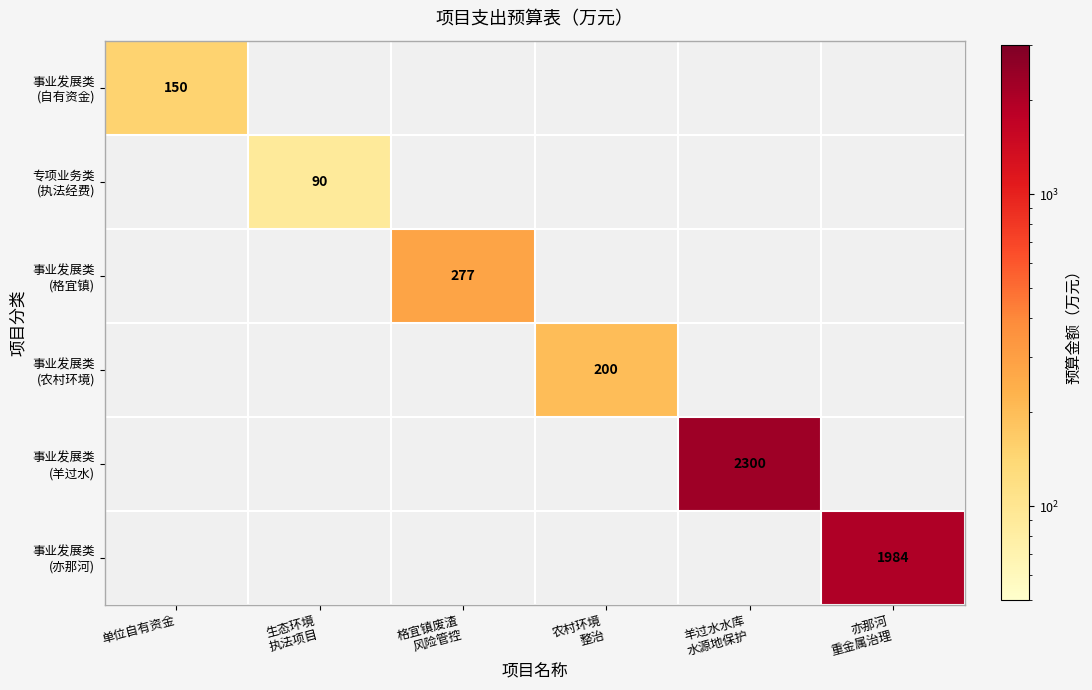

Which series has the widest spread of values?

事业发展类 (自有资金)